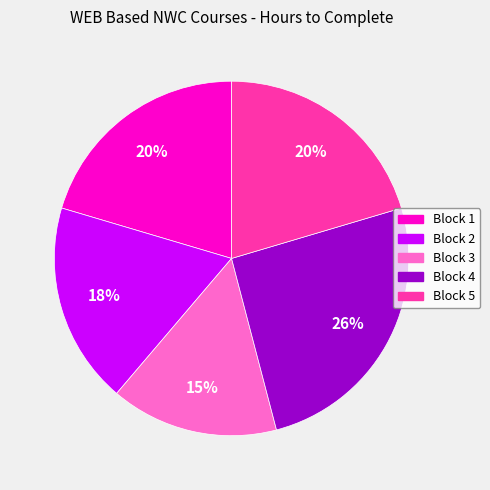

To the nearest percent, what is the average slice percentage?

20%